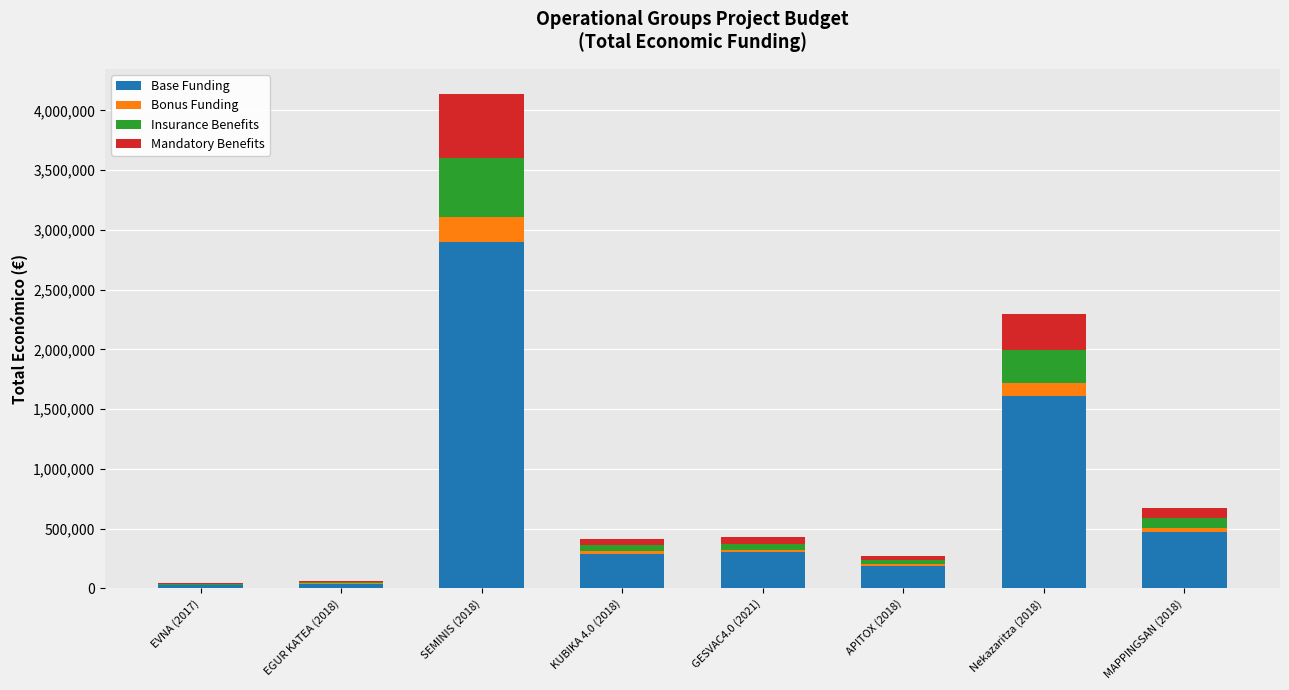

Does the chart contain stacked bars?

Yes